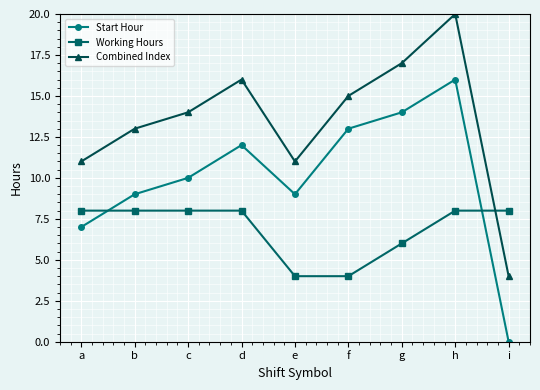

What is the approximate value of Combined Index at d, to the nearest 5?

15